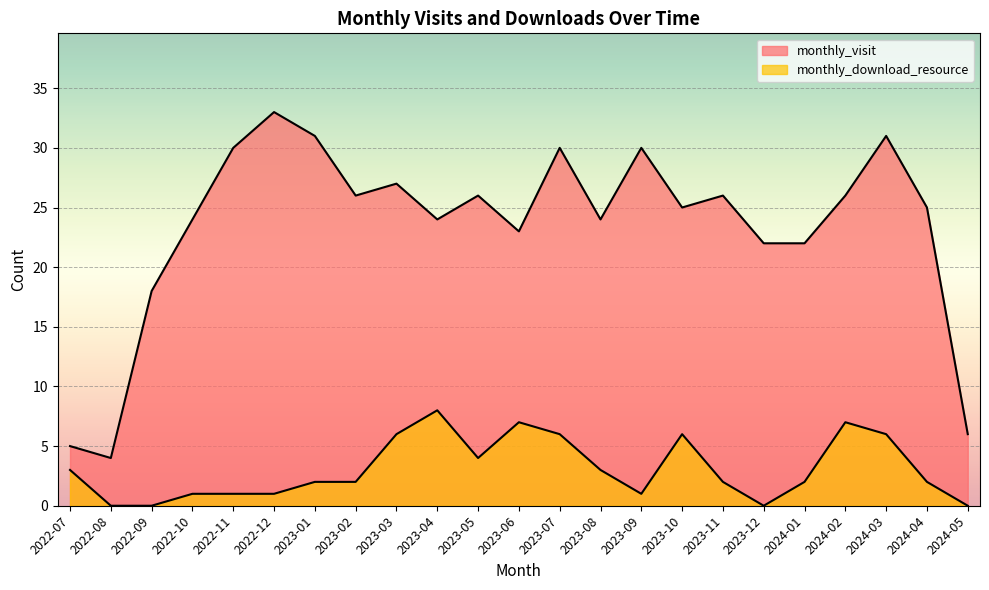

What is the label of the 12th point from the left?

2023-06